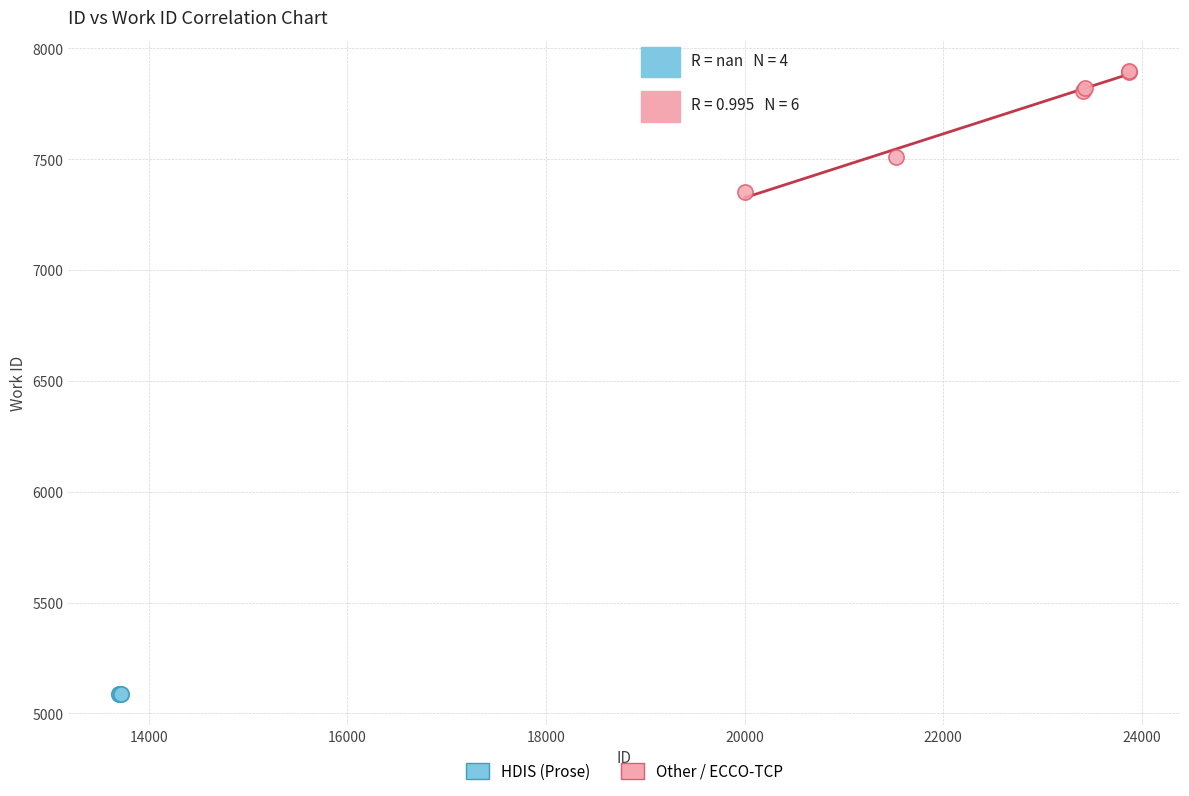

Which series contains the highest Y value?

Other / ECCO-TCP